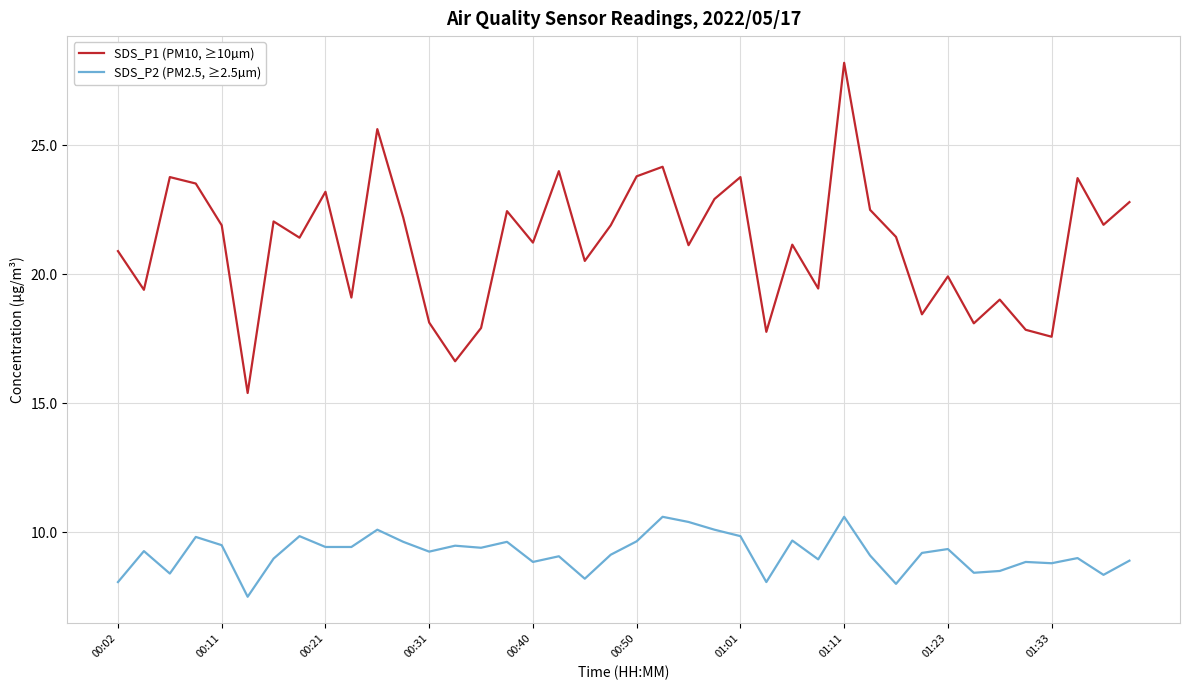

What is the lowest value of the SDS_P2 (PM2.5, ≥2.5µm) series?

7.5